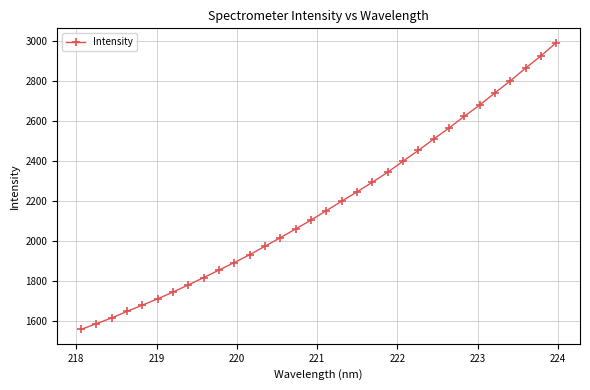

What is the sum of all values?

69708.1